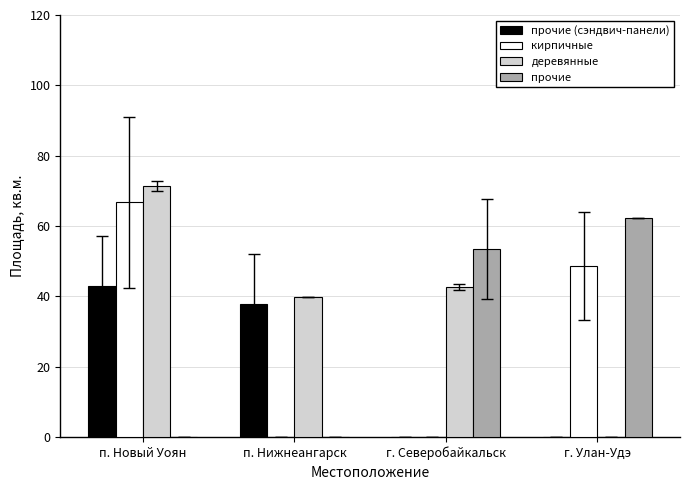

What is the average value of the деревянные series?

38.5